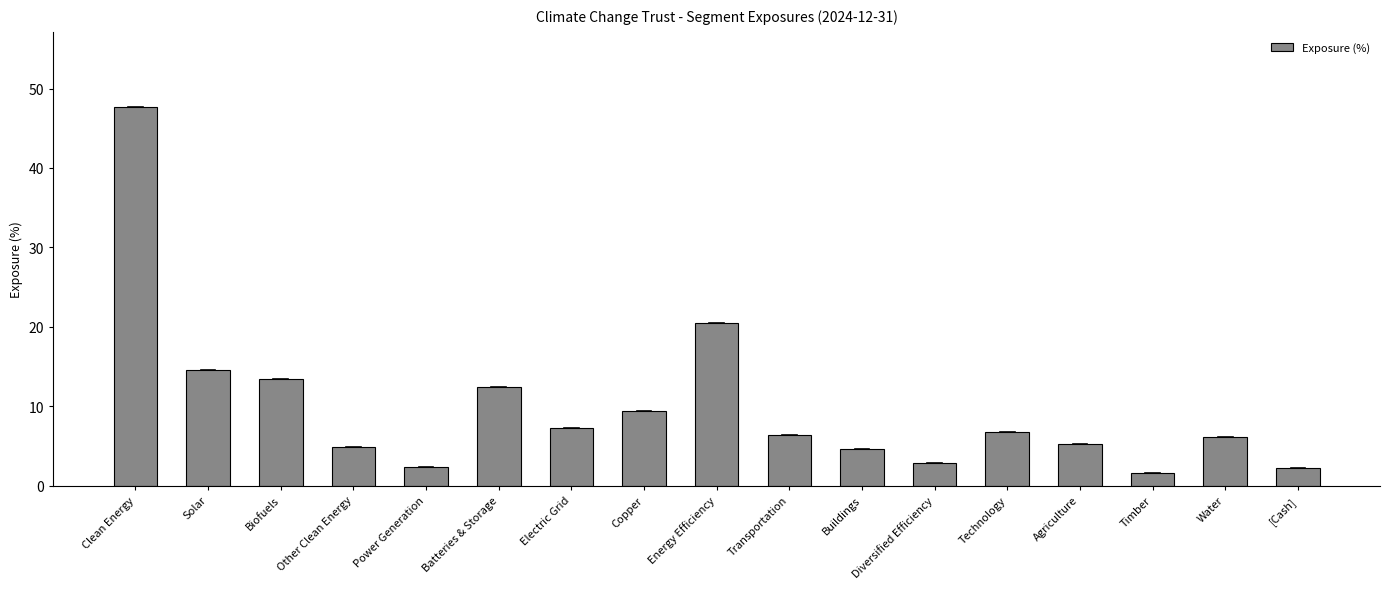

What is the sum of all values?

168.1